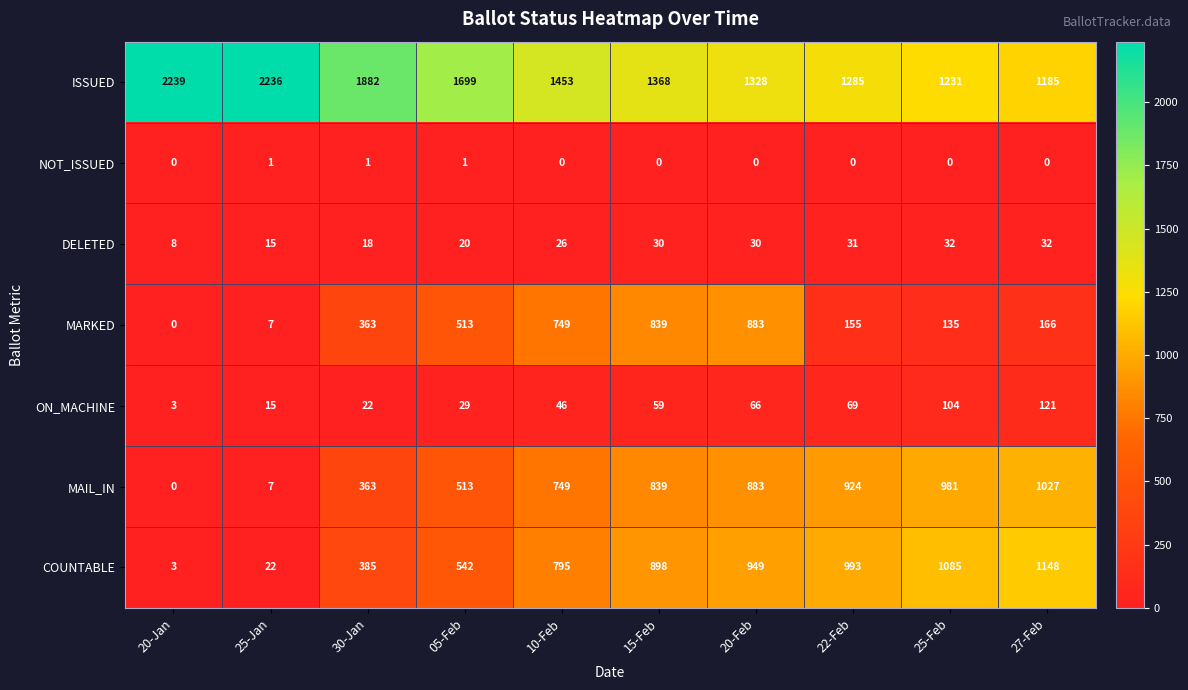

What is the difference between the highest and lowest values at 27-Feb?

1185